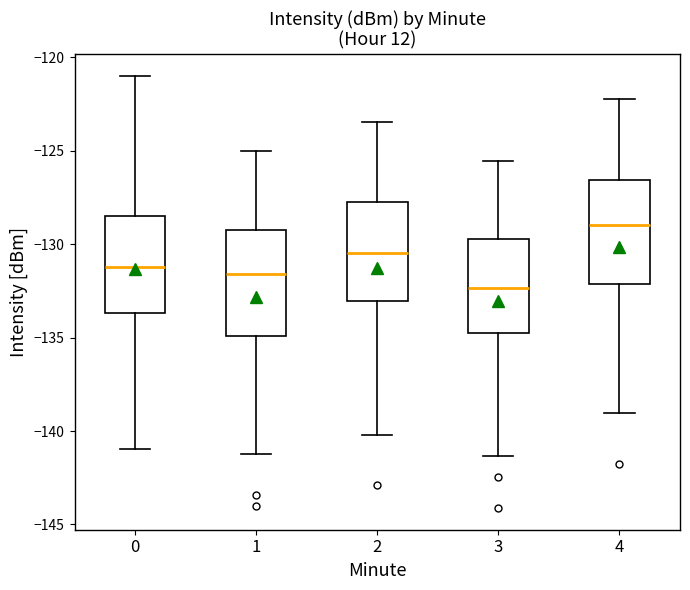

Reading left to right, transcribe this box plot: for each box, give where its median line is, the range the box spans, and where its two whiskers end, as read against the y-axis. The values are not printed on the chart, so give them approximately, as read against the axis.

0: median -131.0, box -133.5 to -128.5, whiskers -141.0 to -121.0
1: median -131.5, box -135.0 to -129.0, whiskers -141.0 to -125.0
2: median -130.5, box -133.0 to -128.0, whiskers -140.0 to -123.5
3: median -132.5, box -134.5 to -129.5, whiskers -141.5 to -125.5
4: median -129.0, box -132.0 to -126.5, whiskers -139.0 to -122.0